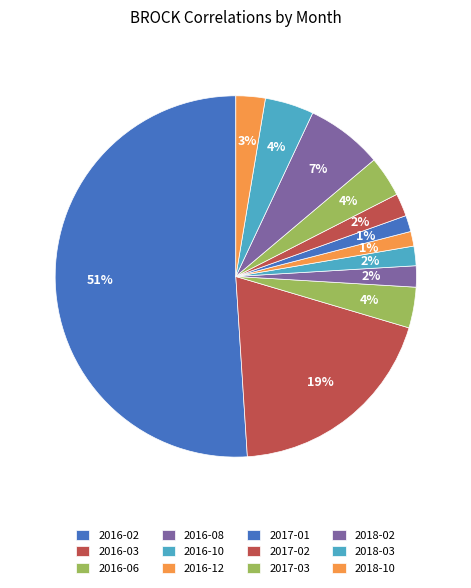

Is it true that 2017-03 is 9% of the pie?

False